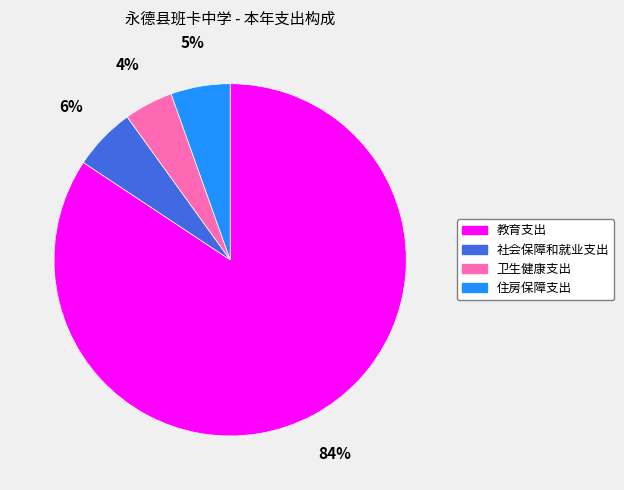

Between 教育支出 and 卫生健康支出, which is larger?

教育支出